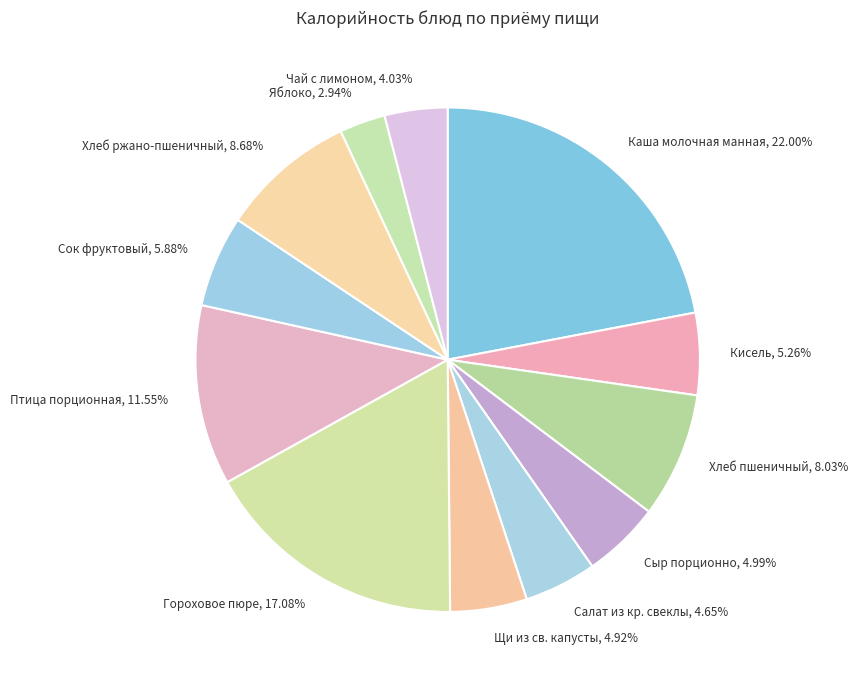

Does Гороховое пюре represent more than half of the total?

No